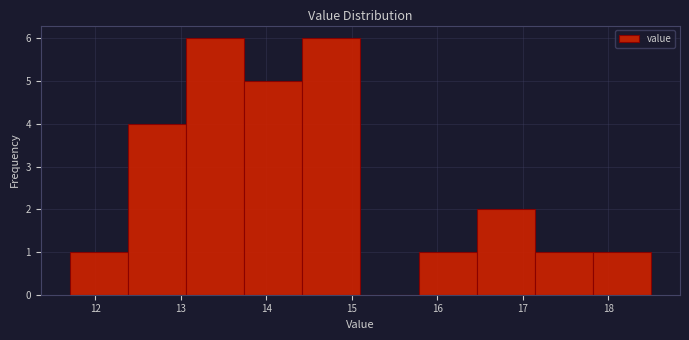

How tall is the bar that spans 16.46 to 17.14 on the x-axis? Neither the bar edges nor the heights are printed on the chart, so give them approximately, as read against the axes.

2